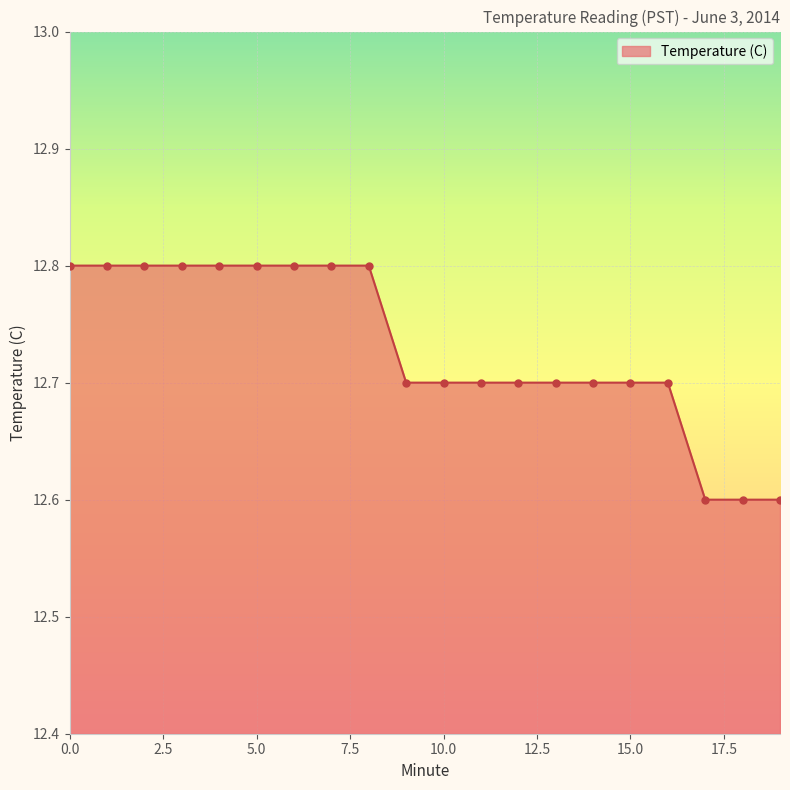

What is the greatest value displayed?

12.8